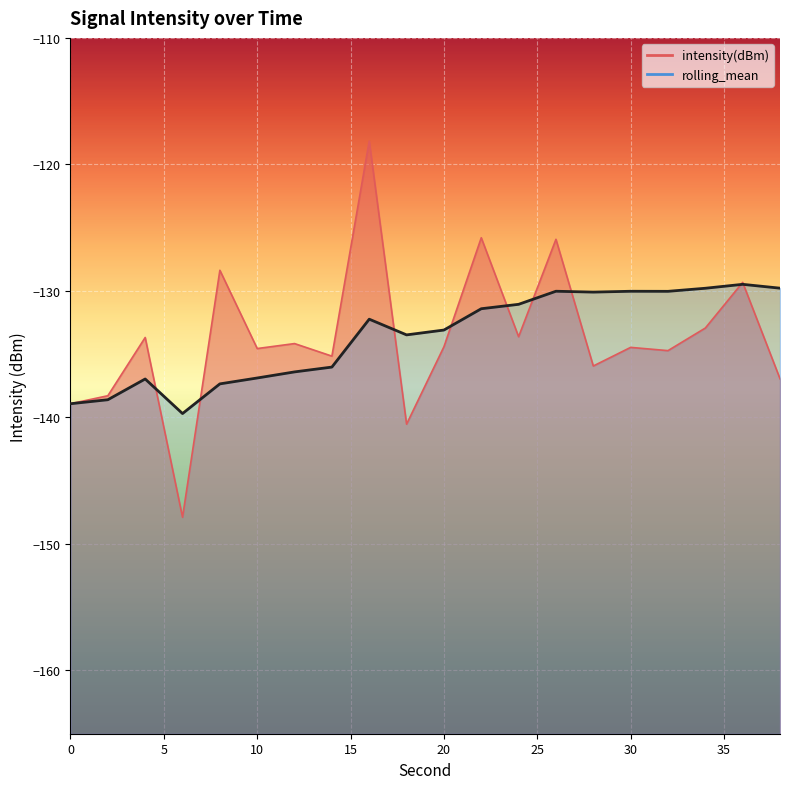

Reading right to left, list all the values displayed in this chart.

intensity(dBm): 38=-136.9	36=-129.3	34=-132.9	32=-134.7	30=-134.5	28=-135.9	26=-125.9	24=-133.6	22=-125.8	20=-134.4	18=-140.5	16=-118.2	14=-135.2	12=-134.2	10=-134.6	8=-128.4	6=-147.9	4=-133.7	2=-138.3	0=-138.9
rolling_mean: 38=-129.8	36=-129.5	34=-129.8	32=-130.0	30=-130.0	28=-130.1	26=-130.0	24=-131.1	22=-131.4	20=-133.1	18=-133.5	16=-132.2	14=-136.0	12=-136.4	10=-136.9	8=-137.3	6=-139.7	4=-137.0	2=-138.6	0=-138.9